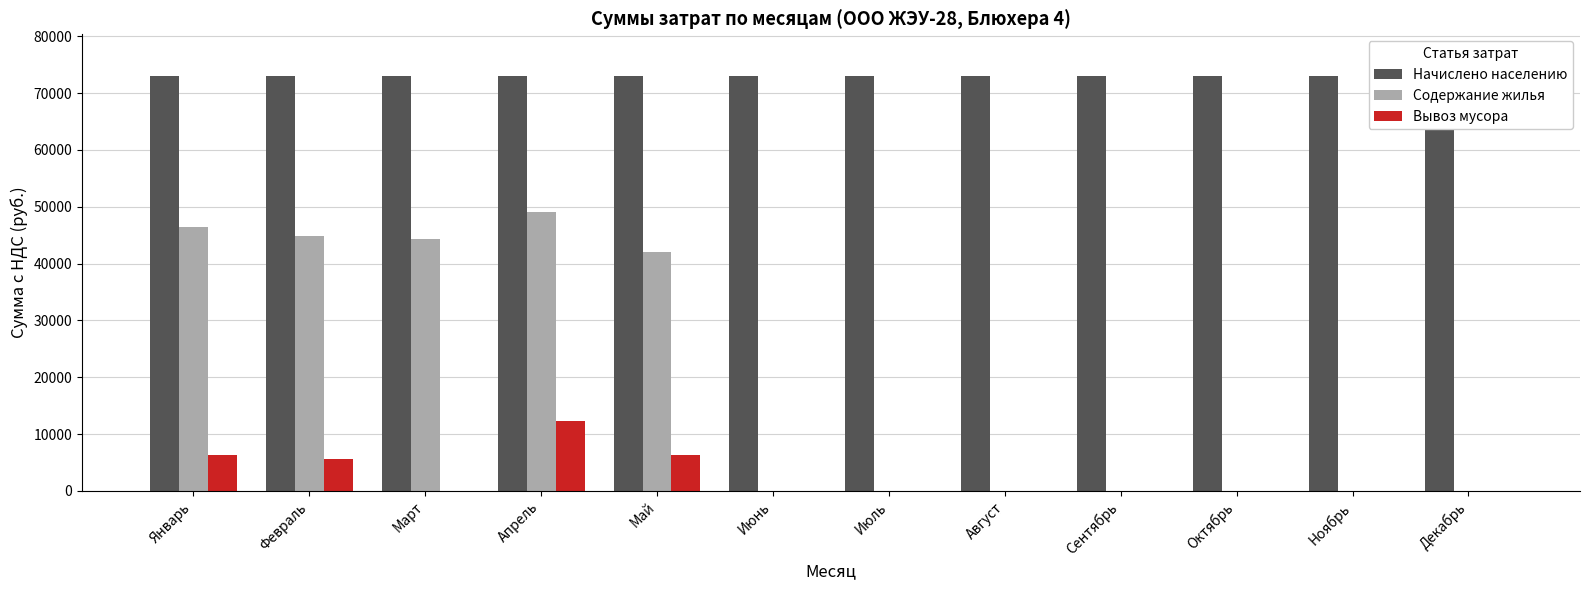

True or false: Содержание жилья has a value of 17556.2 at Февраль.

False